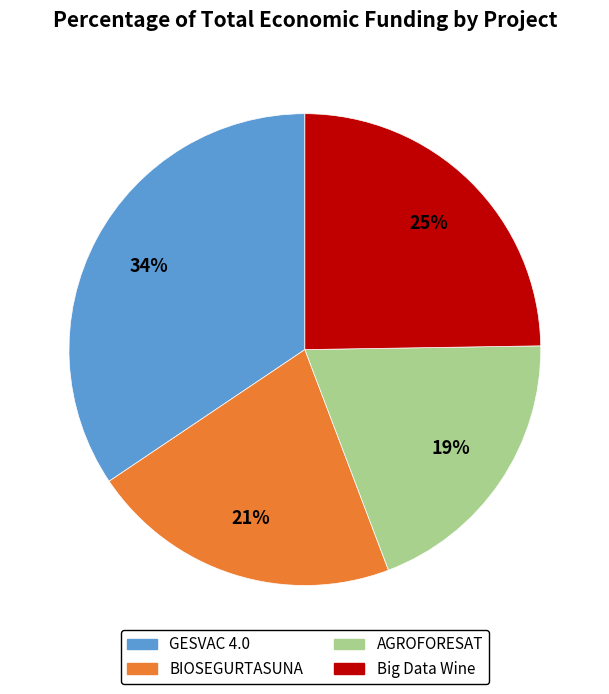

The BIOSEGURTASUNA slice represents 21% of the pie. True or false?

True